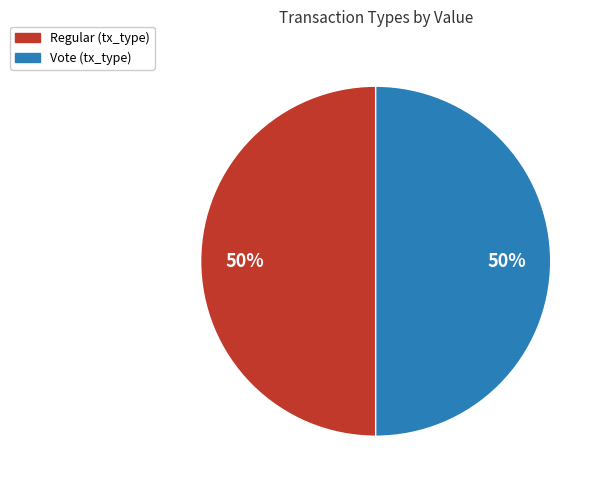

To the nearest percent, what percentage of the pie is Vote?

50%